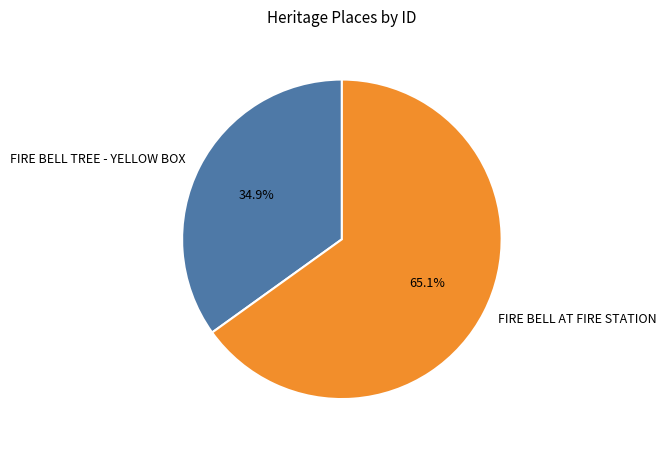

What is the smallest slice in the pie chart?

FIRE BELL TREE - YELLOW BOX